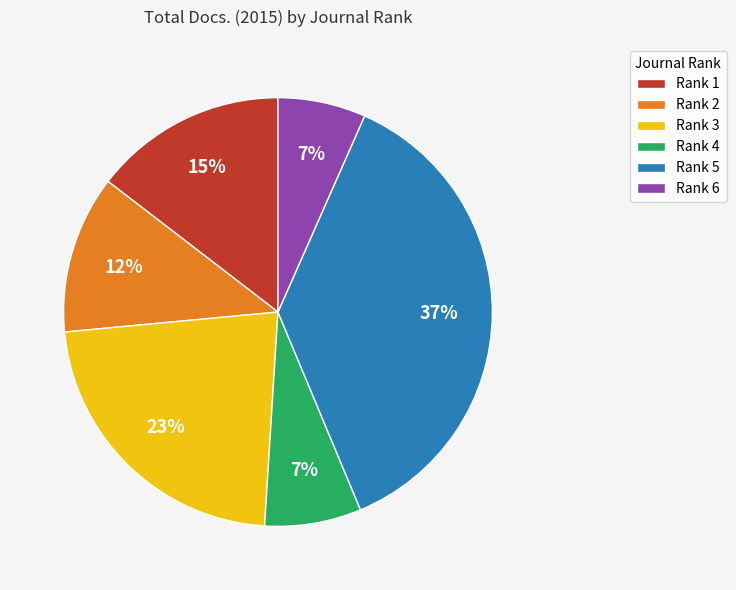

Which has a higher value, Rank 1 or Rank 2?

Rank 1